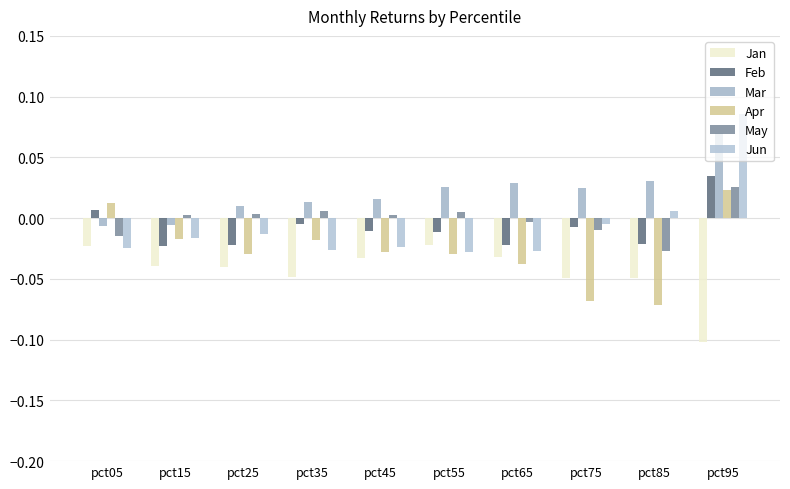

At which label is Feb closest to 0?

pct35